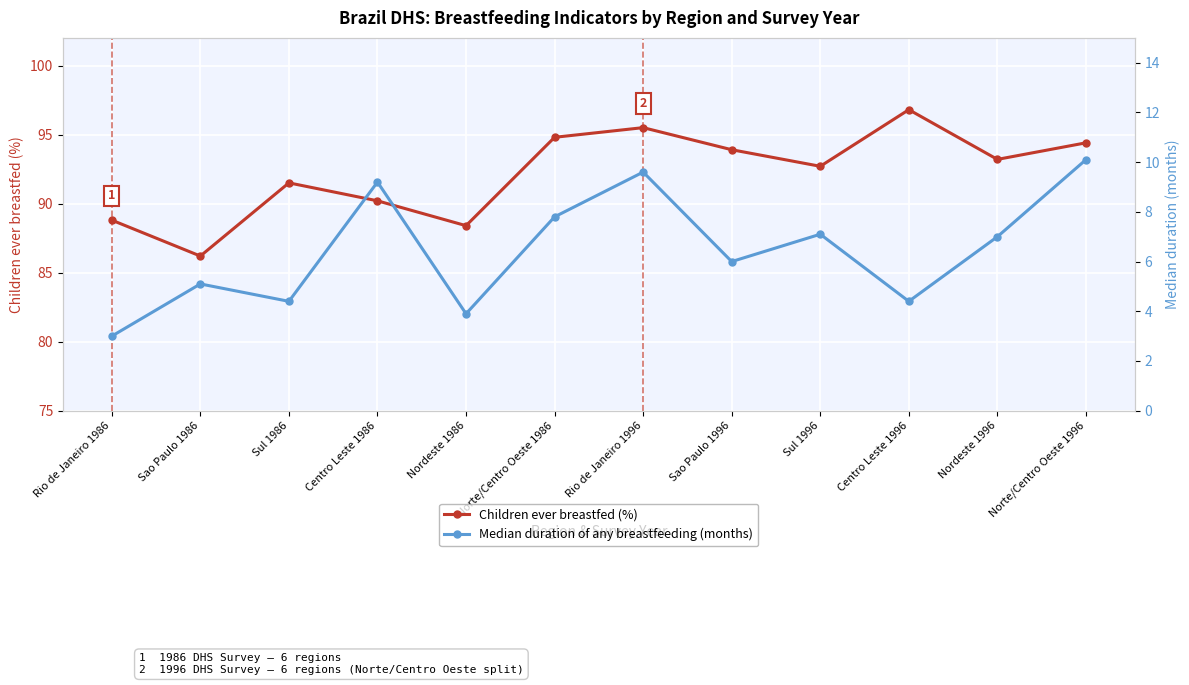

Reading left to right, list all the values displayed in this chart.

Children ever breastfed (%): Rio de Janeiro 1986=88.8	Sao Paulo 1986=86.2	Sul 1986=91.5	Centro Leste 1986=90.2	Nordeste 1986=88.4	Norte/Centro Oeste 1986=94.8	Rio de Janeiro 1996=95.5	Sao Paulo 1996=93.9	Sul 1996=92.7	Centro Leste 1996=96.8	Nordeste 1996=93.2	Norte/Centro Oeste 1996=94.4
Median duration of any breastfeeding (months): Rio de Janeiro 1986=3.0	Sao Paulo 1986=5.1	Sul 1986=4.4	Centro Leste 1986=9.2	Nordeste 1986=3.9	Norte/Centro Oeste 1986=7.8	Rio de Janeiro 1996=9.6	Sao Paulo 1996=6.0	Sul 1996=7.1	Centro Leste 1996=4.4	Nordeste 1996=7.0	Norte/Centro Oeste 1996=10.1